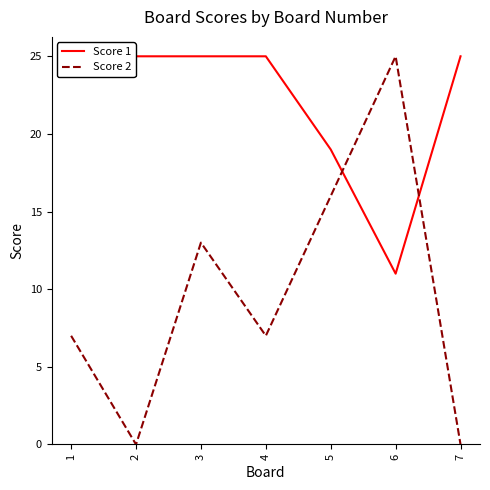

Is the value of Score 2 at 7 greater than the value of Score 1 at 4?

No